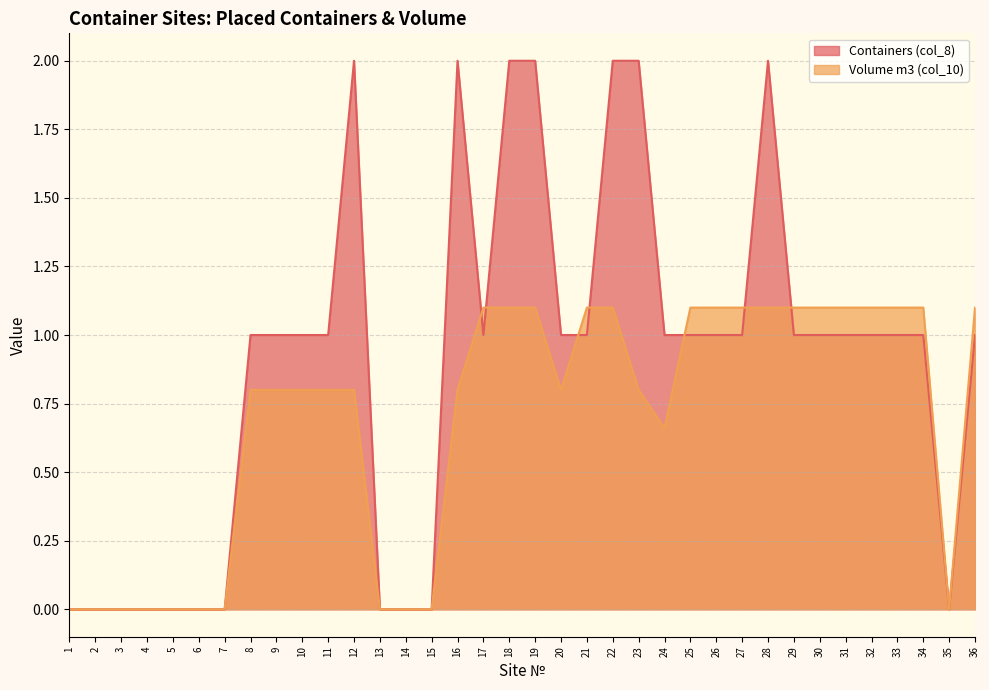

How many interior local peaks does the Containers (col_8) series have?

3